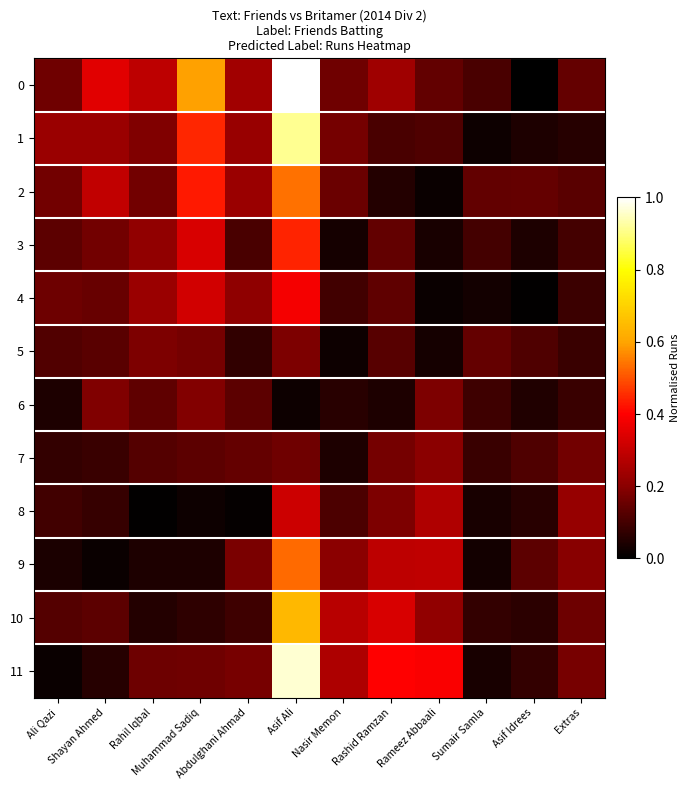

At which category is the sum across all series the highest?

Asif Ali